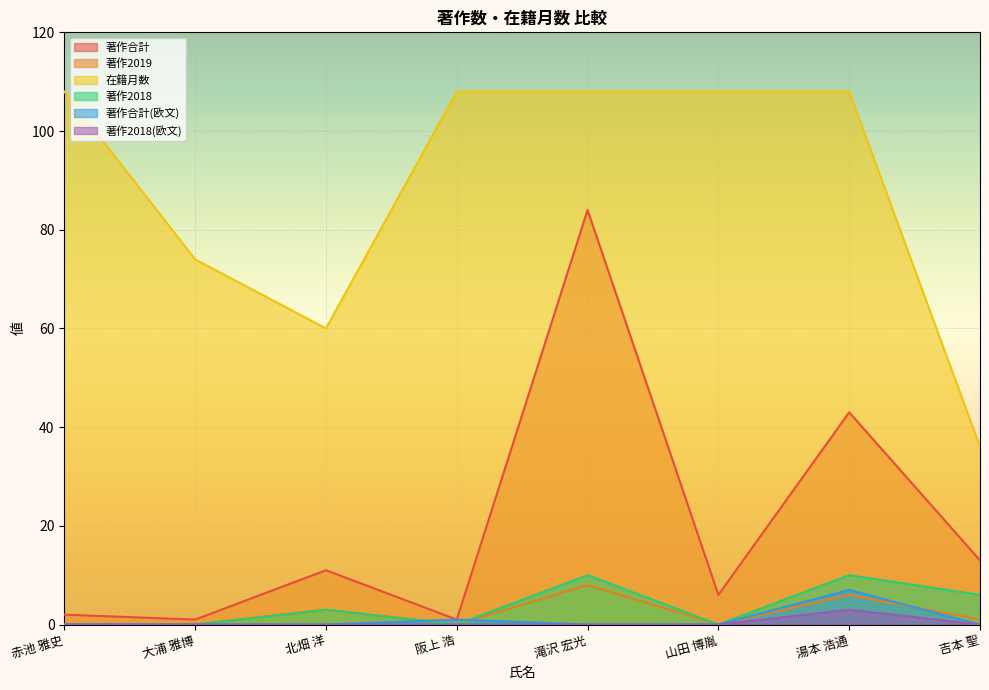

Reading left to right, transcribe all the data shown in this chart.

著作合計: 2	1	11	1	84	6	43	13
著作2019: 0	0	3	0	8	0	6	1
在籍月数: 108	74	60	108	108	108	108	36
著作2018: 0	0	3	0	10	0	10	6
著作合計(欧文): 0	0	0	1	0	0	7	0
著作2018(欧文): 0	0	0	0	0	0	3	0